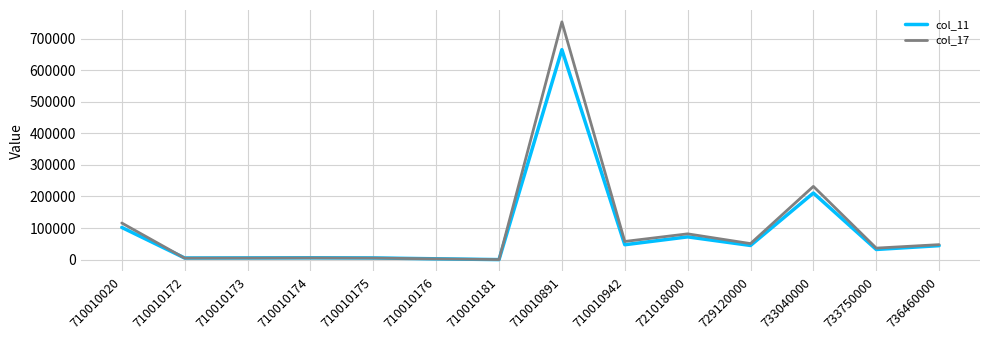

True or false: col_11 has a value of 2668 at 710010176.

True